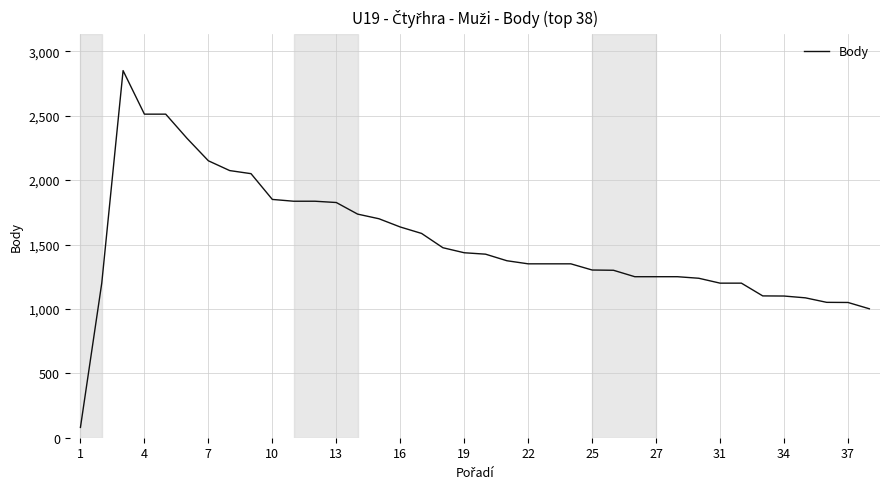

What is the maximum value shown in the chart?

2850